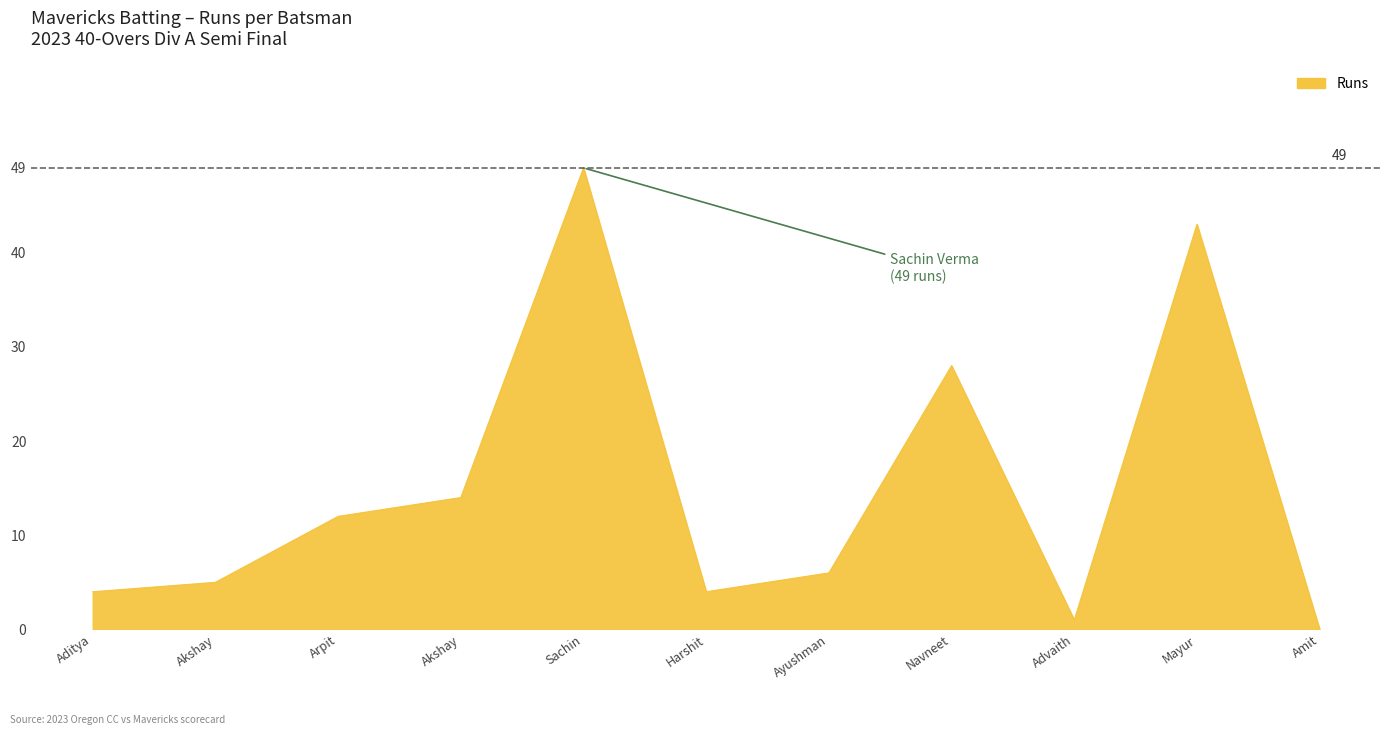

How many lines are shown in the chart?

1